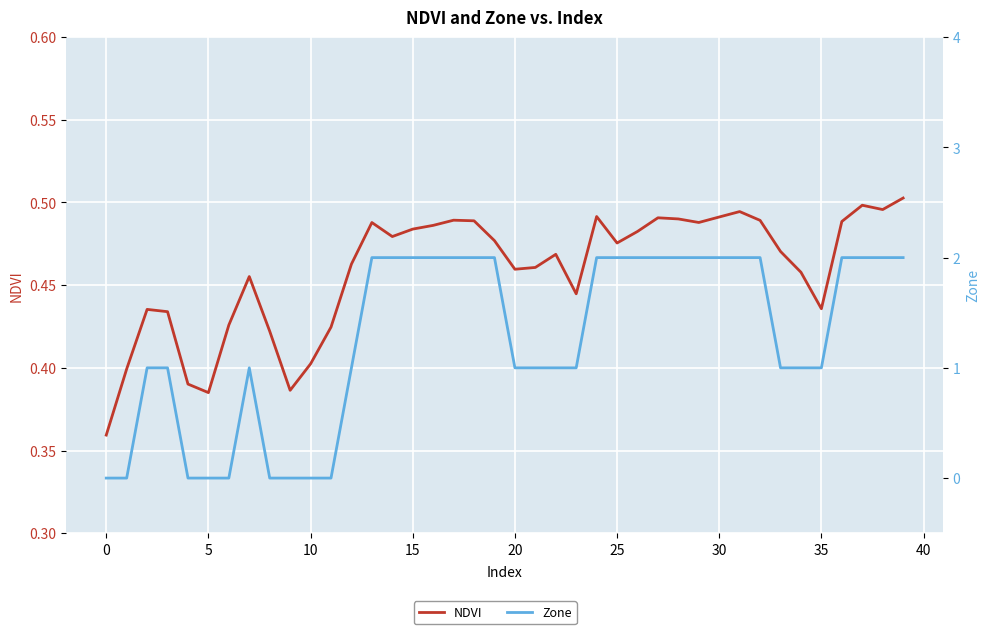

What are all the series names shown in the legend?

NDVI, Zone